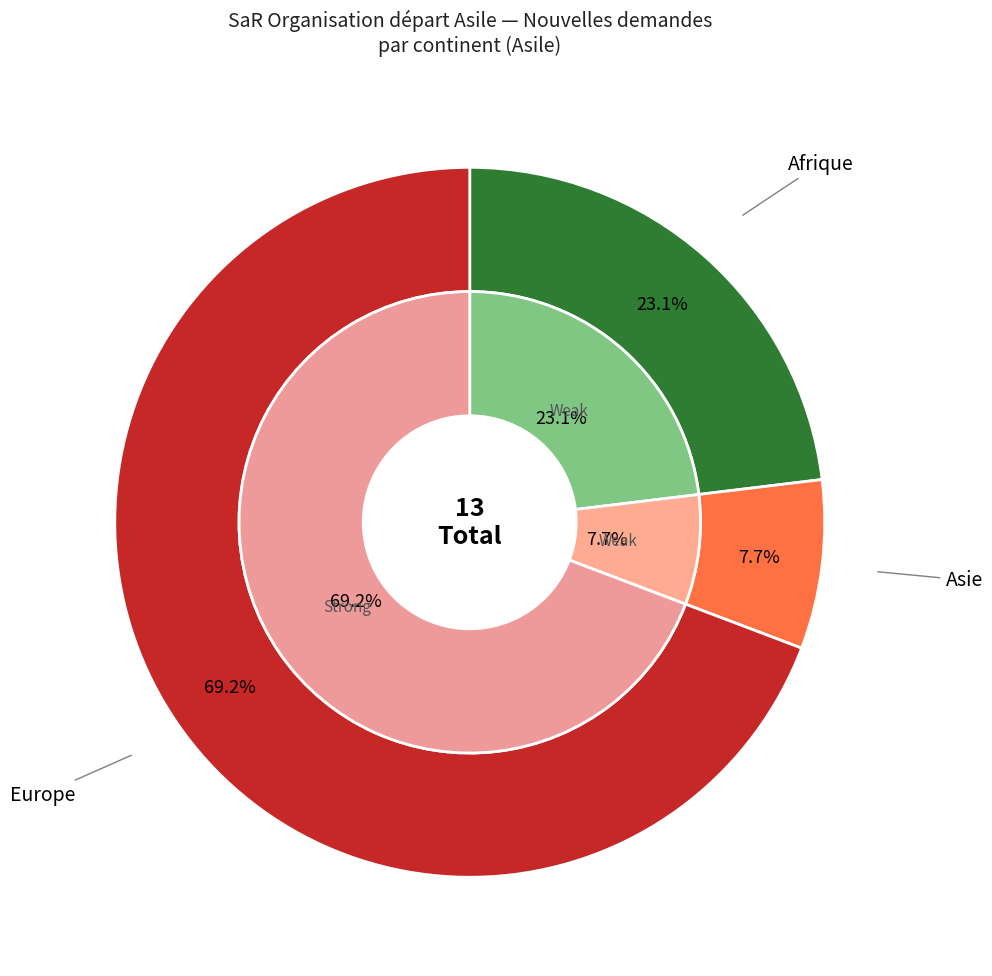

Which has a higher value, Europe or Océanie?

Europe